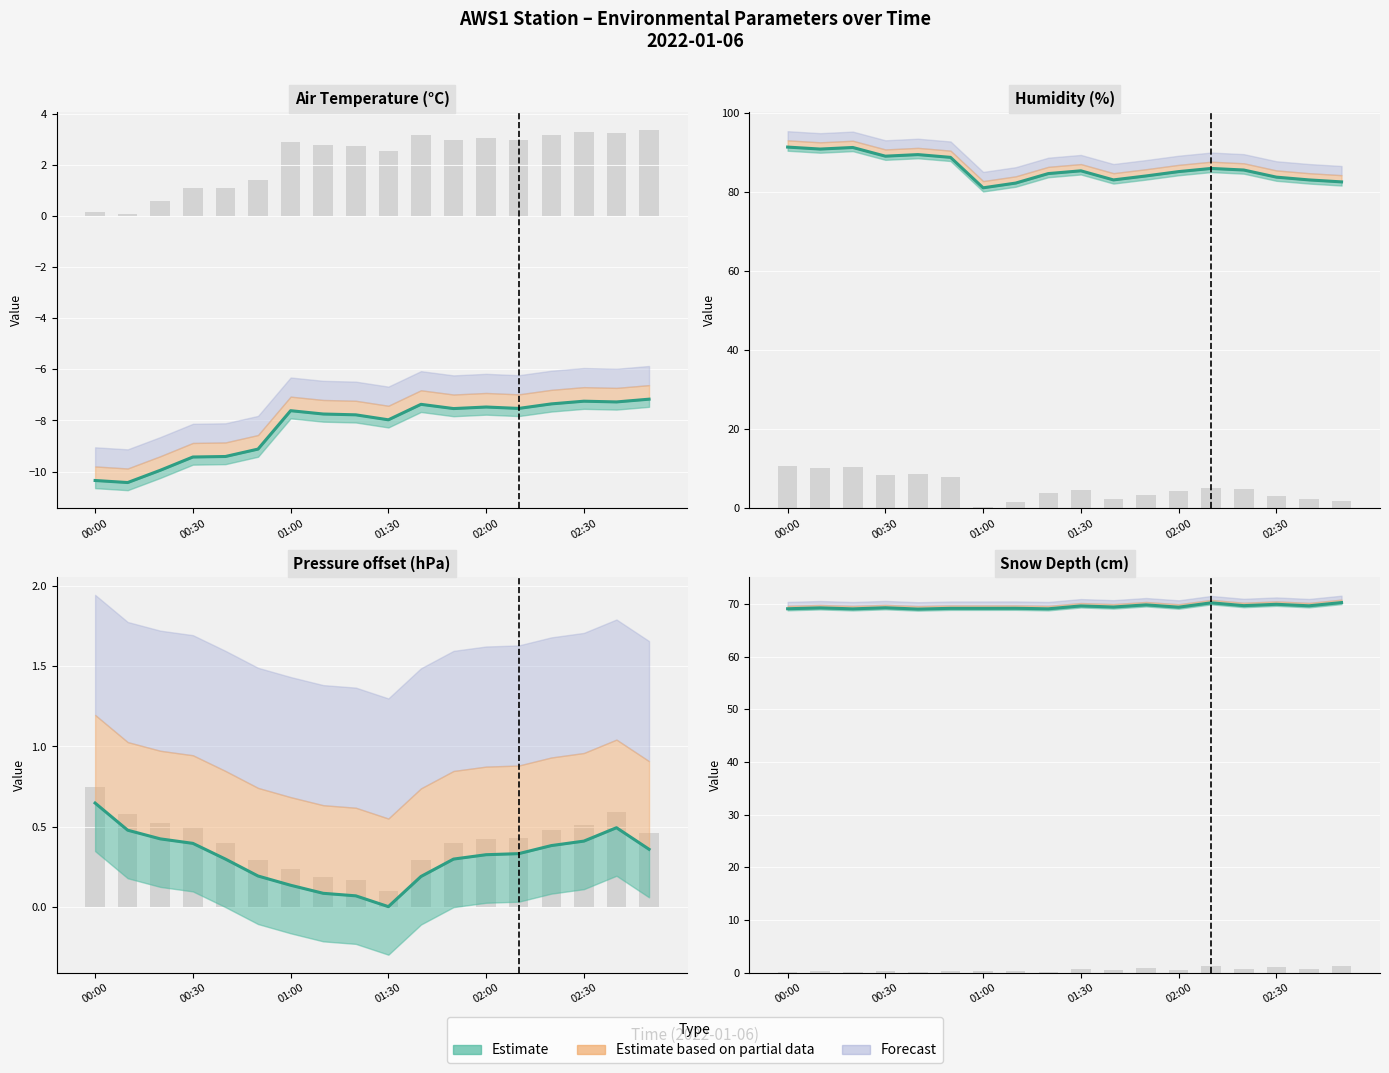

What is the difference between the Observed bars values at 7 and 15?

0.8